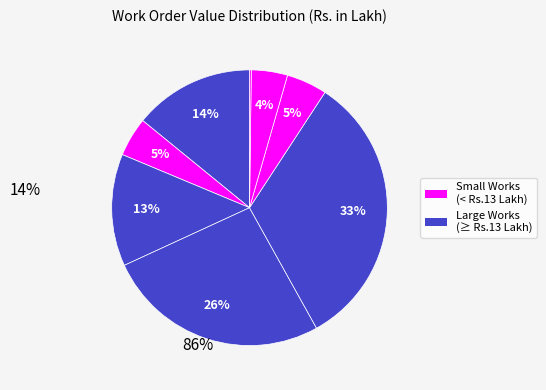

How many segments does this pie chart have?

8